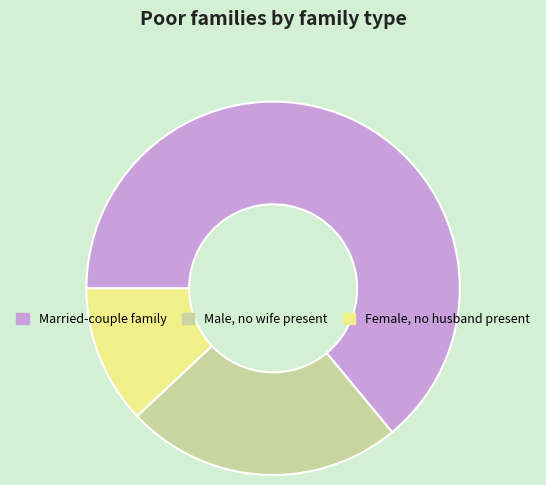

Is it true that Male, no wife present is 10% of the pie?

False